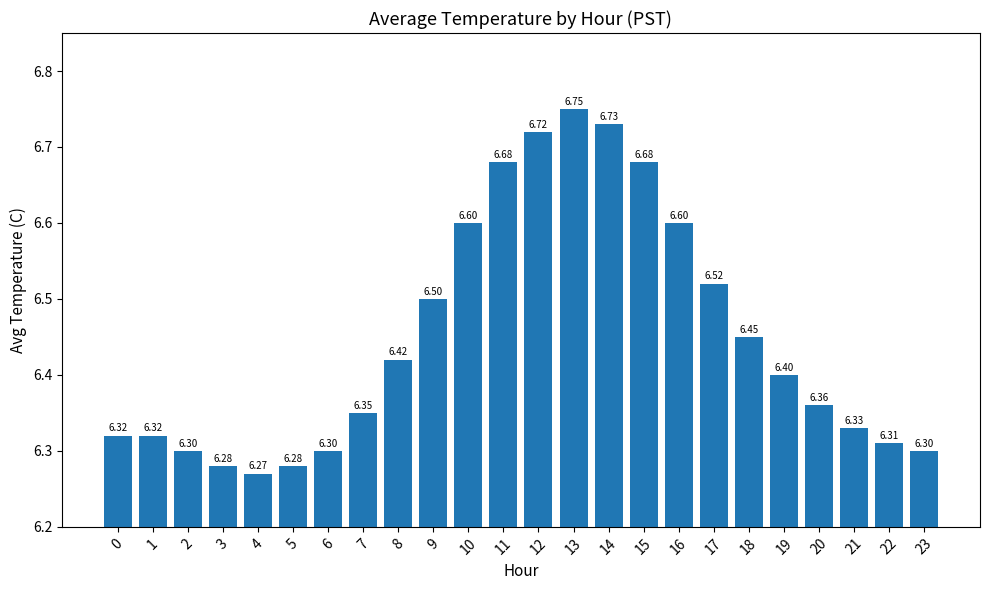

How many bars are there in total?

24